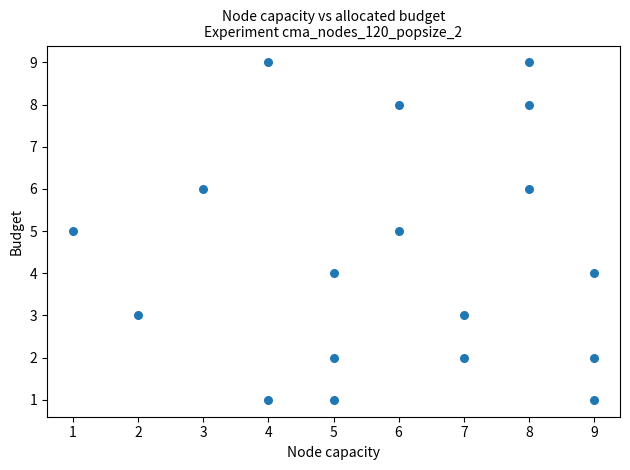

What is the range of Y values (max minus min)?

8